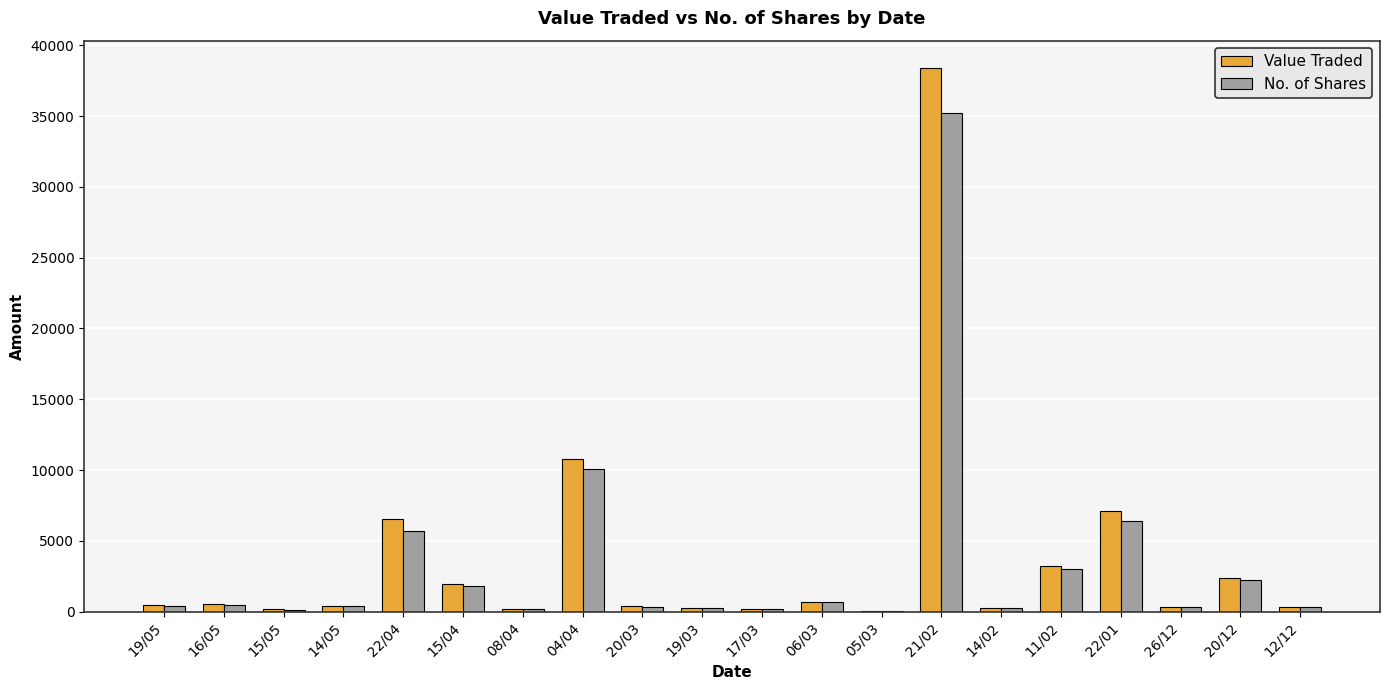

Which series changed the most between 15/04 and 17/03?

Value Traded